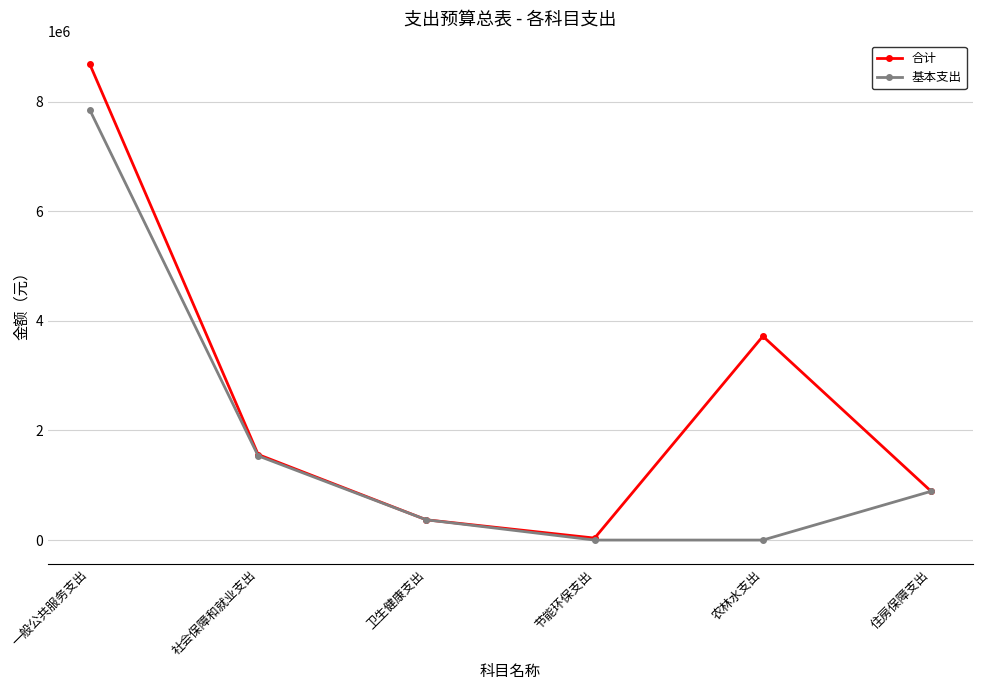

What is the maximum value shown in the chart?

8679467.1